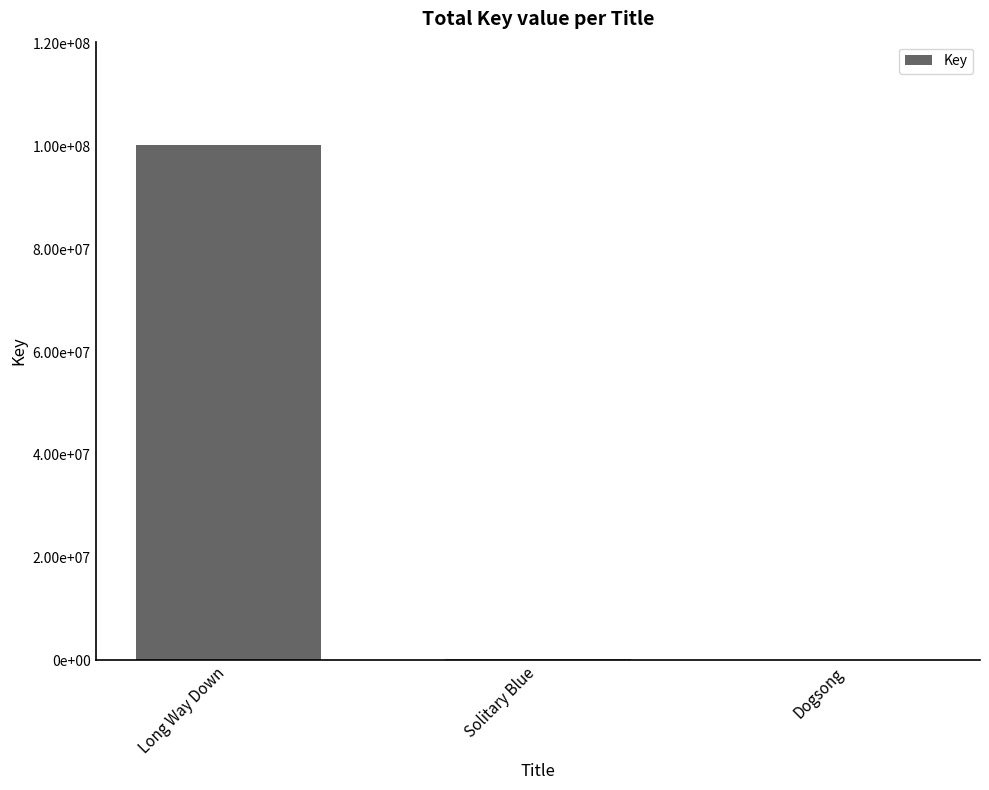

At which label does the data first exceed 331038?

Long Way Down